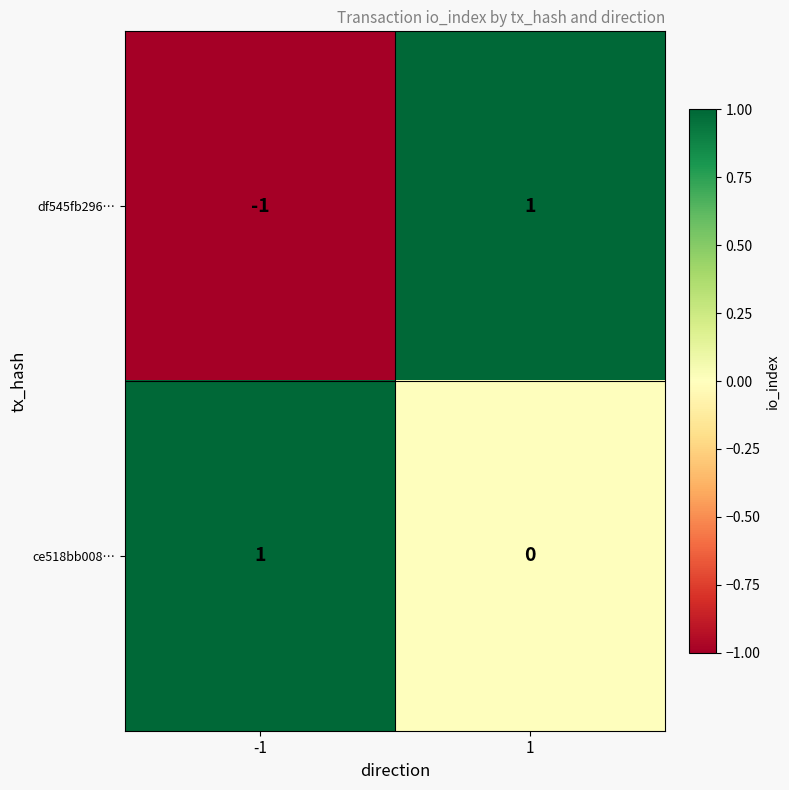

List the series in order of their overall mean, highest first.

ce518bb008…, df545fb296…